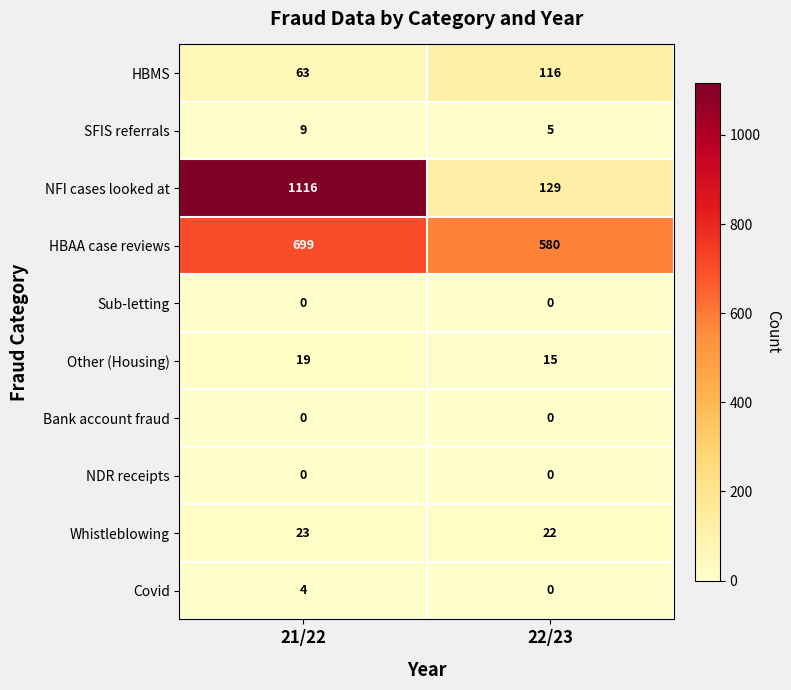

What is the minimum value for HBMS?

63